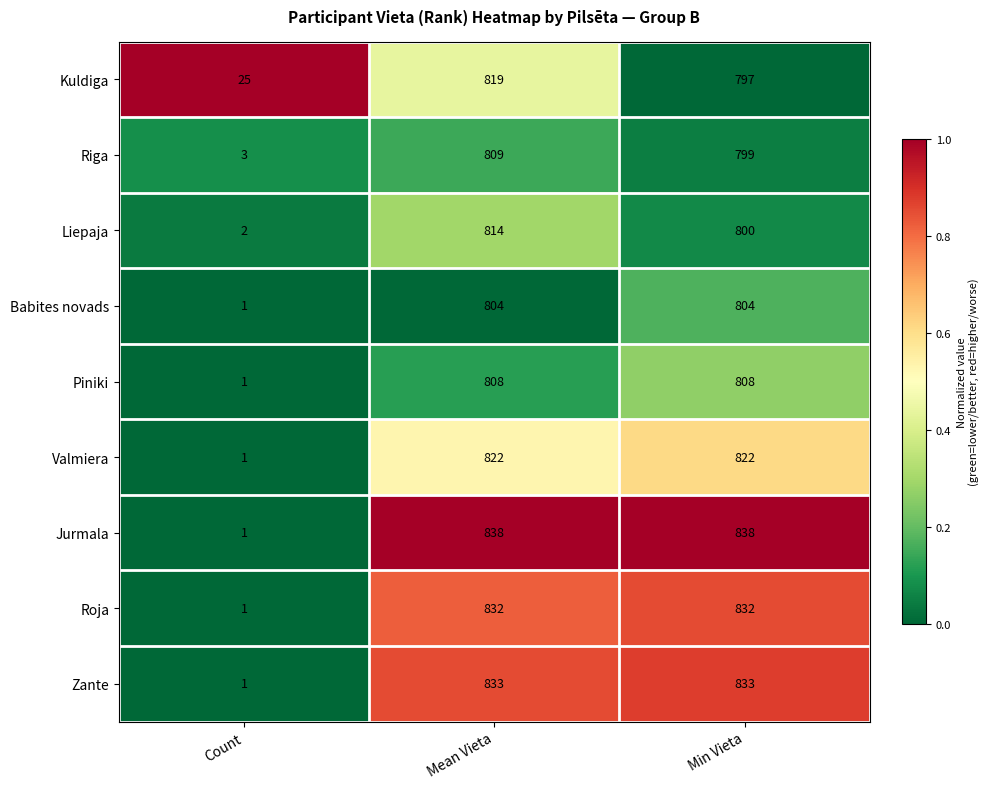

Which series changed the most between Mean Vieta and Min Vieta?

Kuldiga